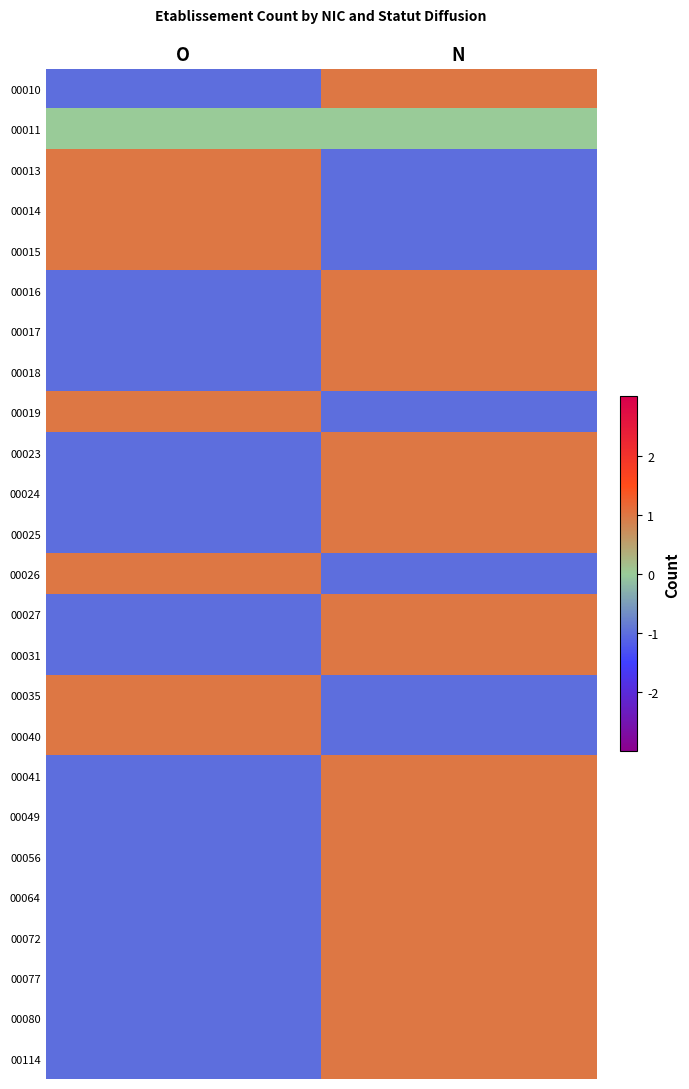

What is the total value across all series at N?

10